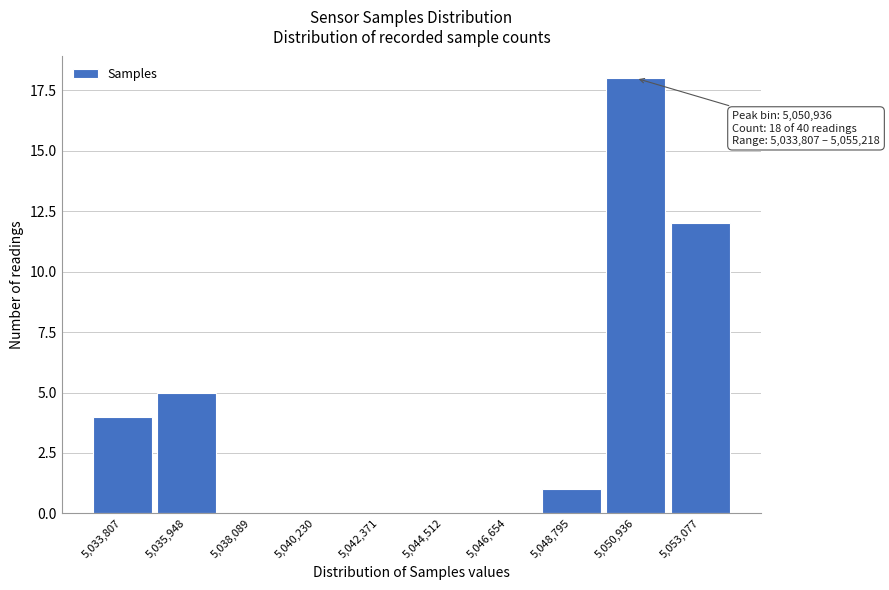

Reading left to right, extract all data points from this chart.

5,033,807=4	5,035,948=5	5,038,089=0	5,040,230=0	5,042,371=0	5,044,512=0	5,046,654=0	5,048,795=1	5,050,936=18	5,053,077=12